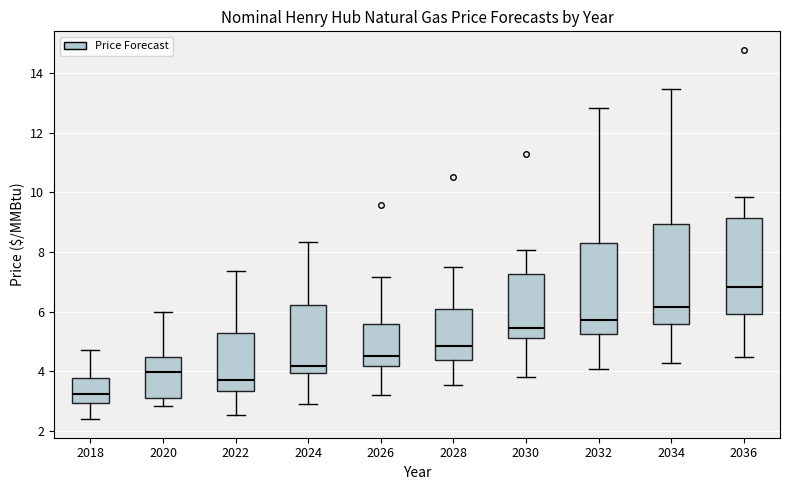

Which box has the lowest median line?

2018